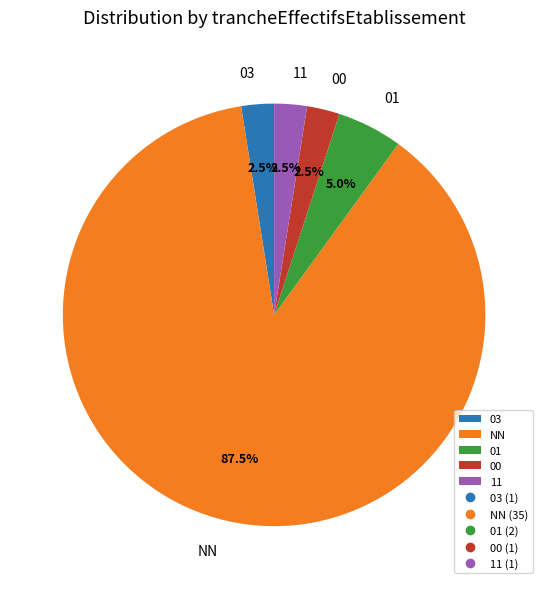

Approximately how many times larger is the value at 01 compared to 03?

2.0